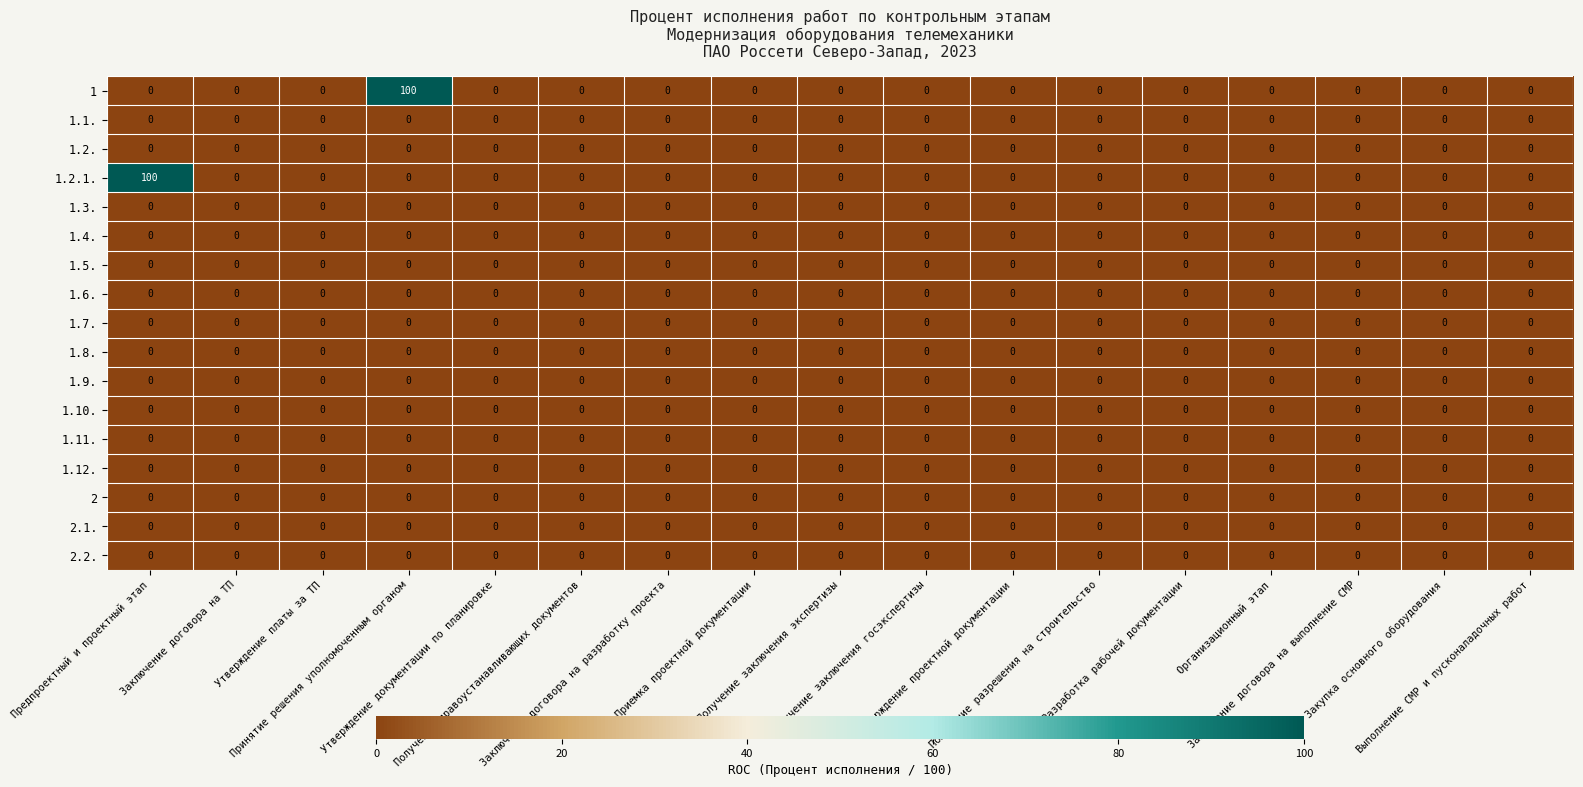

What is the maximum value shown in the chart?

100